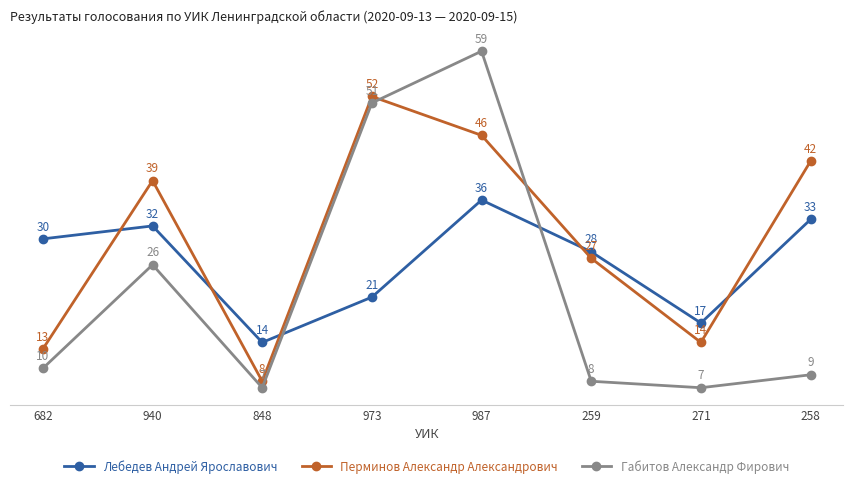

What is the maximum value shown in the chart?

59